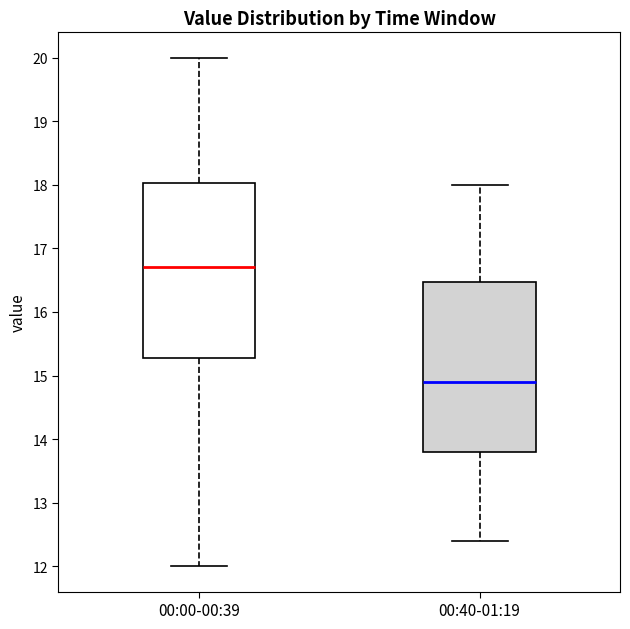

Reading left to right, transcribe this box plot: for each box, give where its median line is, the range the box spans, and where its two whiskers end, as read against the y-axis. The values are not printed on the chart, so give them approximately, as read against the axis.

00:00-00:39: median 16.7, box 15.3 to 18.0, whiskers 12.0 to 20.0
00:40-01:19: median 14.9, box 13.8 to 16.5, whiskers 12.4 to 18.0